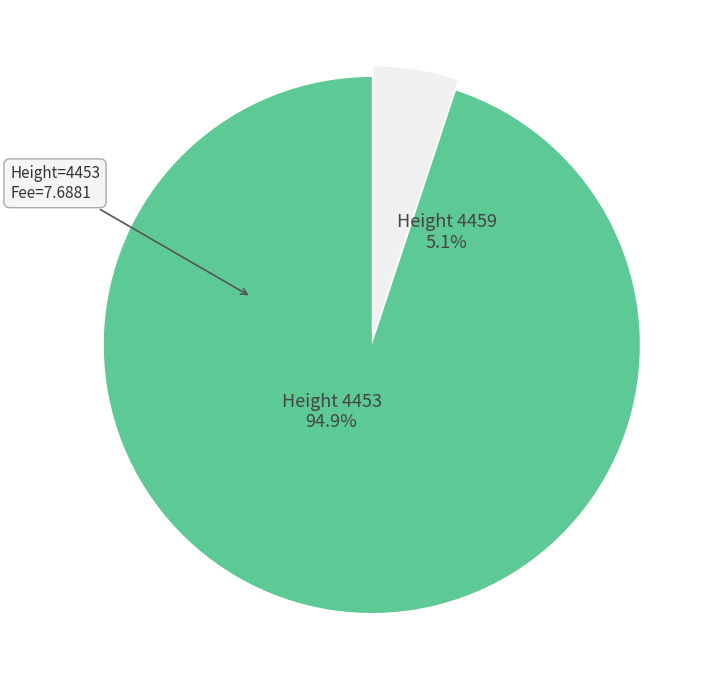

What is the smallest slice in the pie chart?

4459